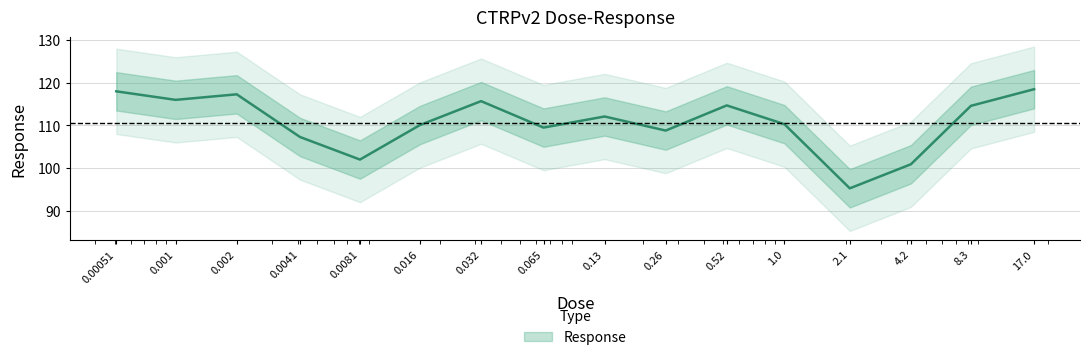

Reading left to right, what are all the values shown in this chart?

0.00051=118.0	0.001=116.0	0.002=117.3	0.0041=107.3	0.0081=102.0	0.016=110.1	0.032=115.7	0.065=109.5	0.13=112.1	0.26=108.8	0.52=114.7	1.0=110.3	2.1=95.3	4.2=100.9	8.3=114.6	17.0=118.5